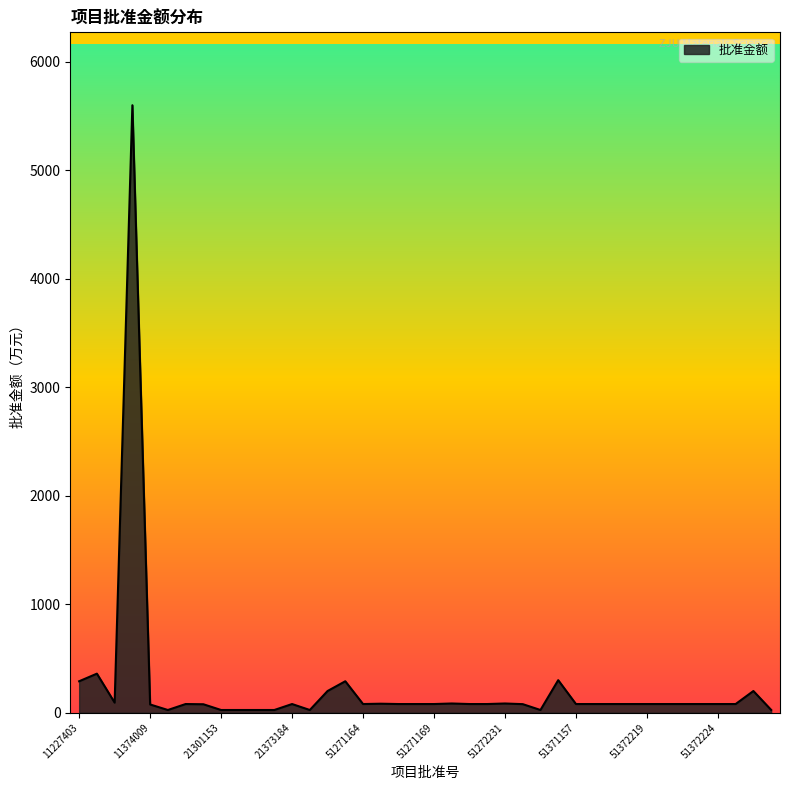

What is the greatest value displayed?

5600